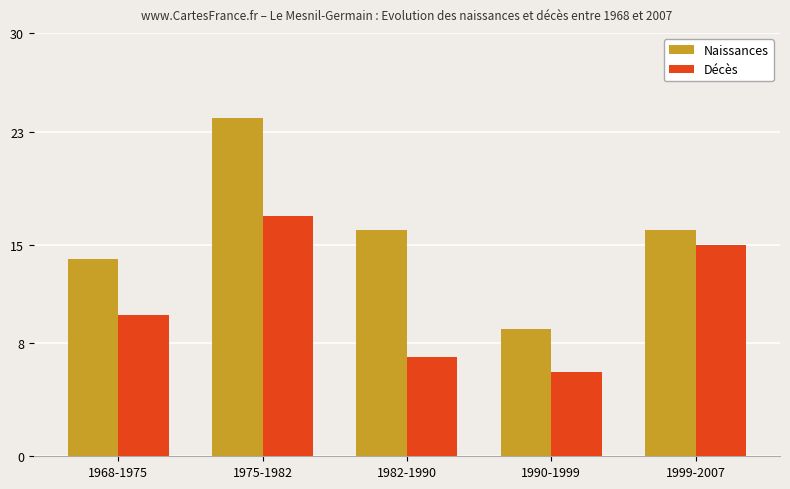

Is it true that Décès equals 24 at 1975-1982?

False